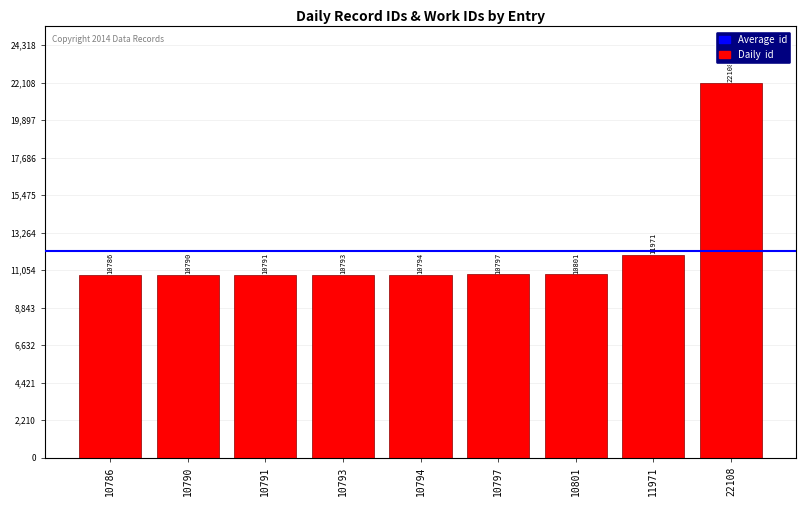

Reading left to right, extract all data points from this chart.

10786	10790	10791	10793	10794	10797	10801	11971	22108